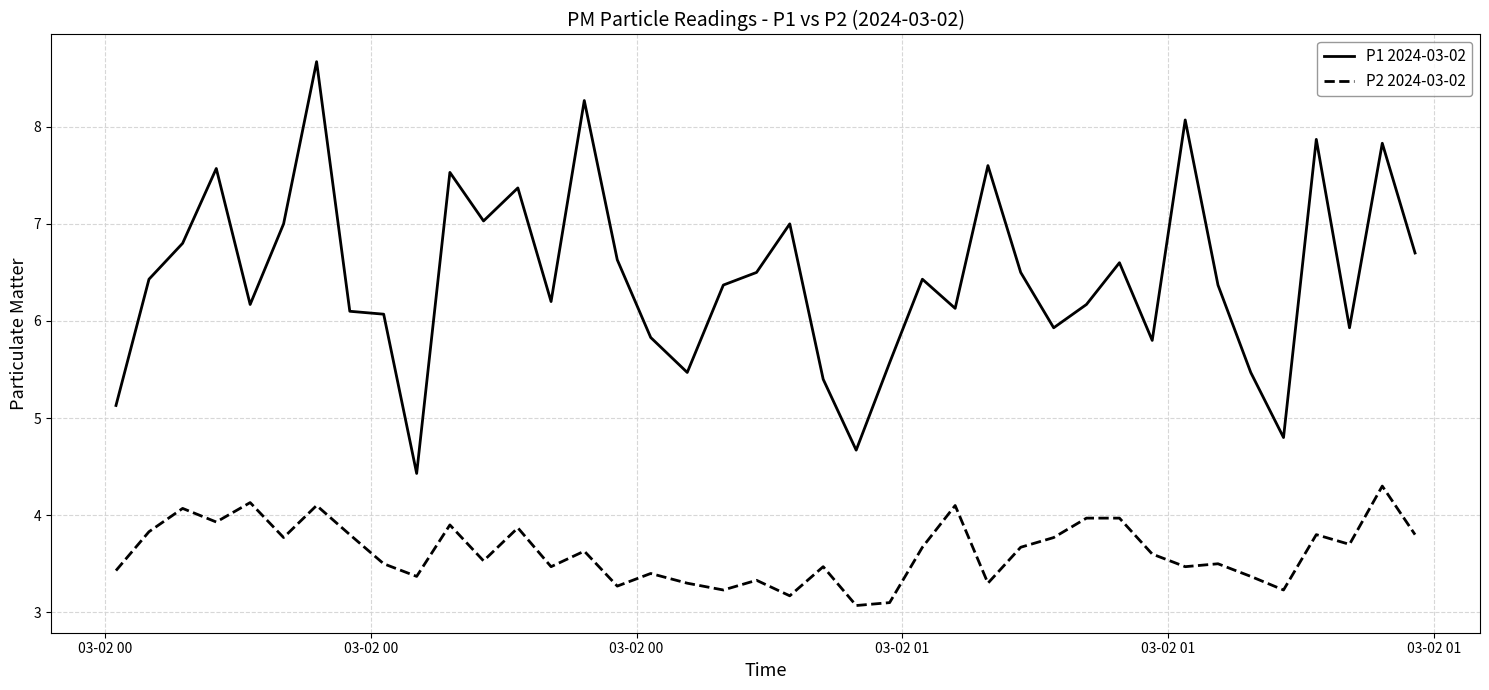

In P2 2024-03-02, how many points are lower than both neighbors (excluding endpoints)?

13